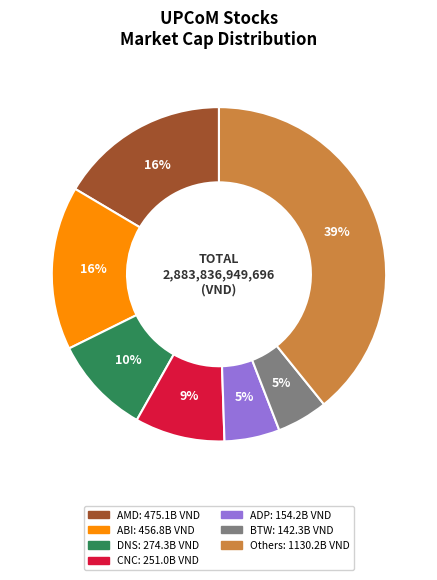

To the nearest percent, what is the difference between the largest and smallest slice percentages?

34%